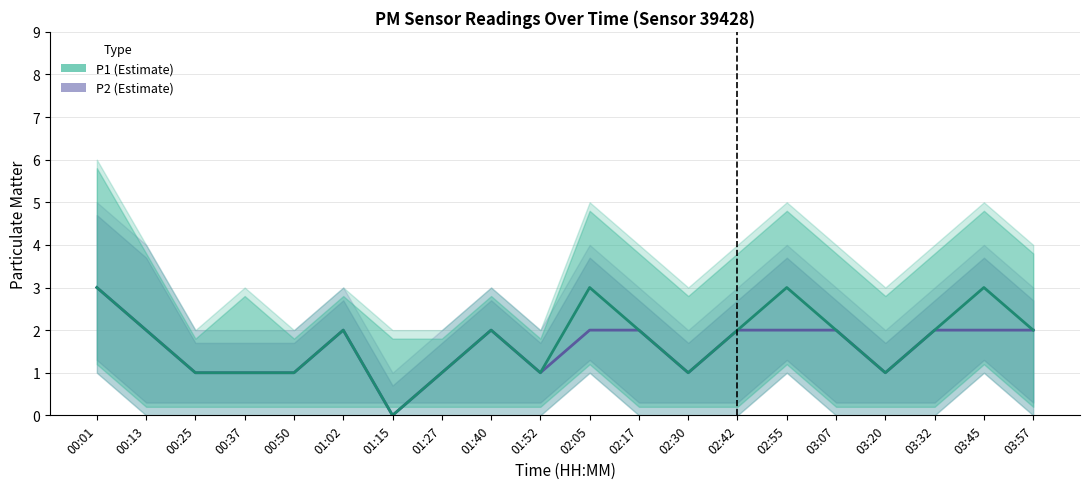

True or false: P1 and P2 cross at least once.

False